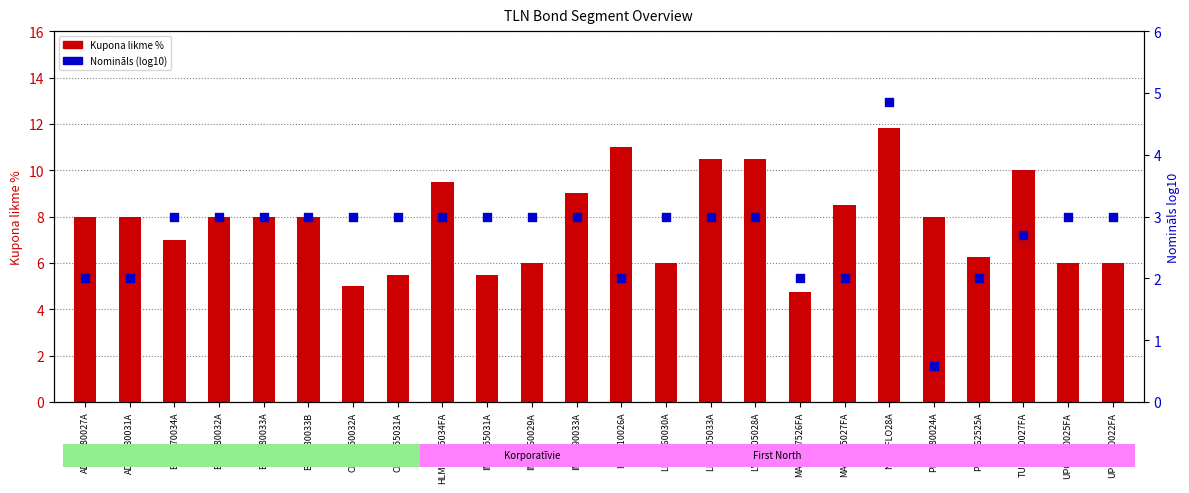

At which category is the sum across all series the highest?

NHCBFLO28A